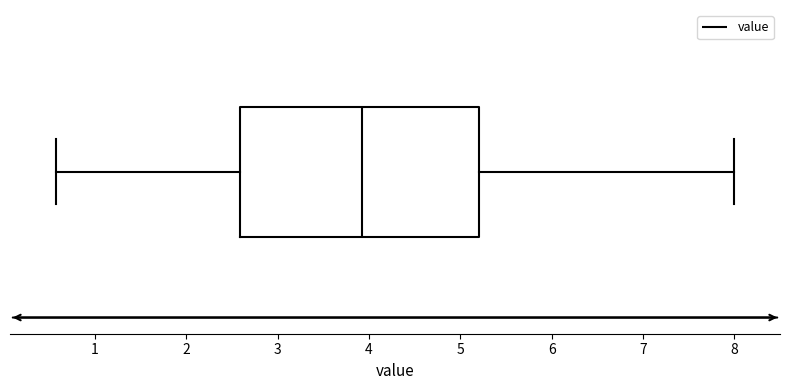

Transcribe this box plot: give where the median line is, the range the box spans, and where the two whiskers end, as read against the x-axis. The values are not printed on the chart, so give them approximately, as read against the axis.

median 3.9, box 2.6 to 5.2, whiskers 0.6 to 8.0